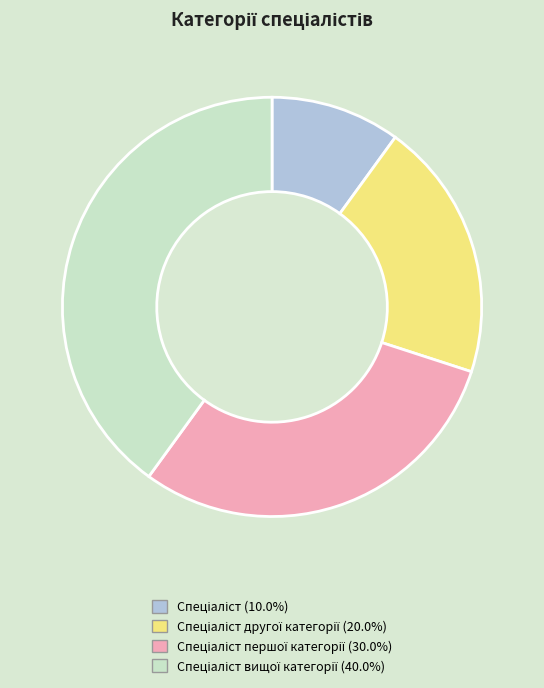

Is there a majority slice in this chart?

No